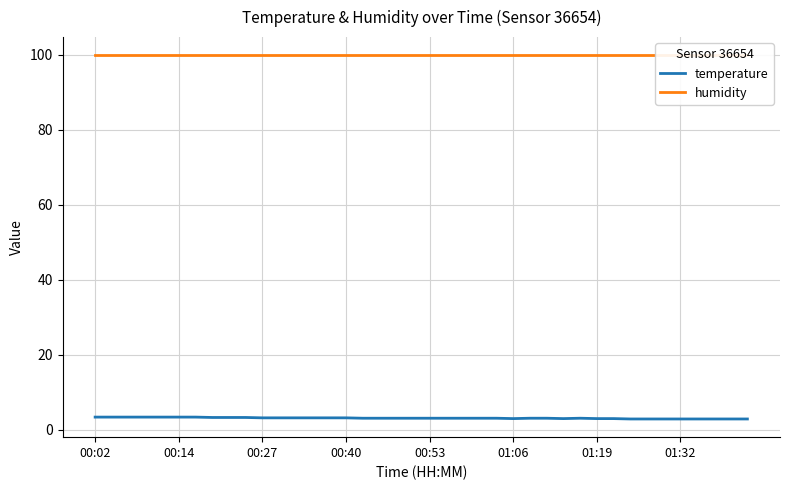

At which label is humidity closest to 99?

00:02